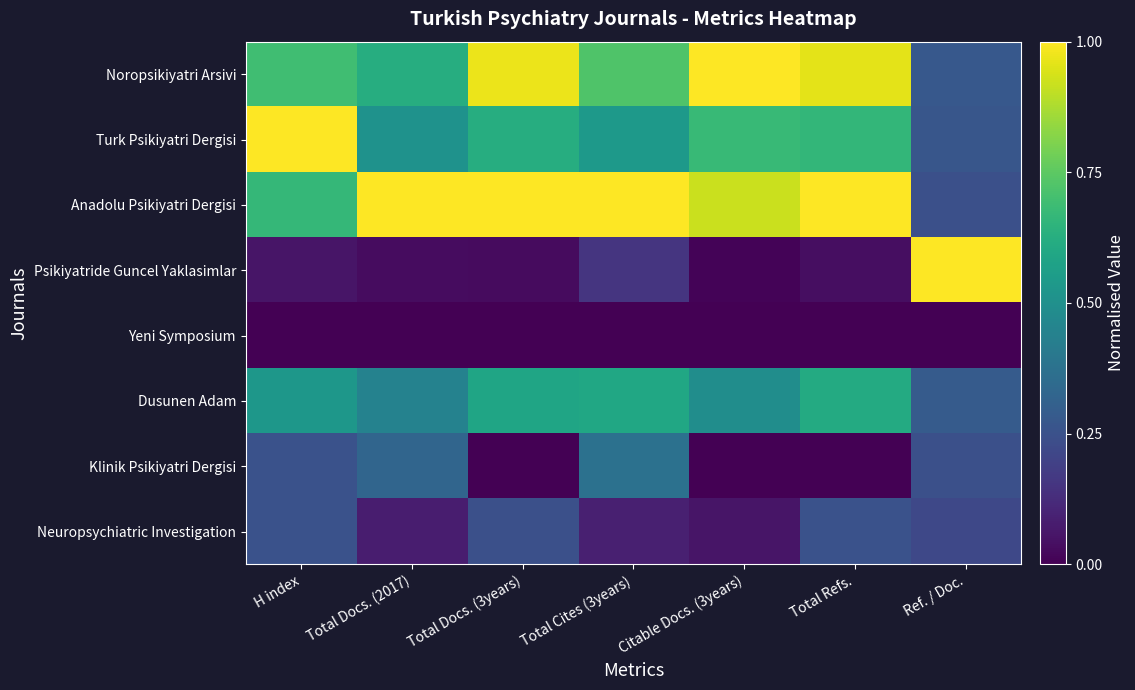

Which series has the largest total across all categories?

Anadolu Psikiyatri Dergisi